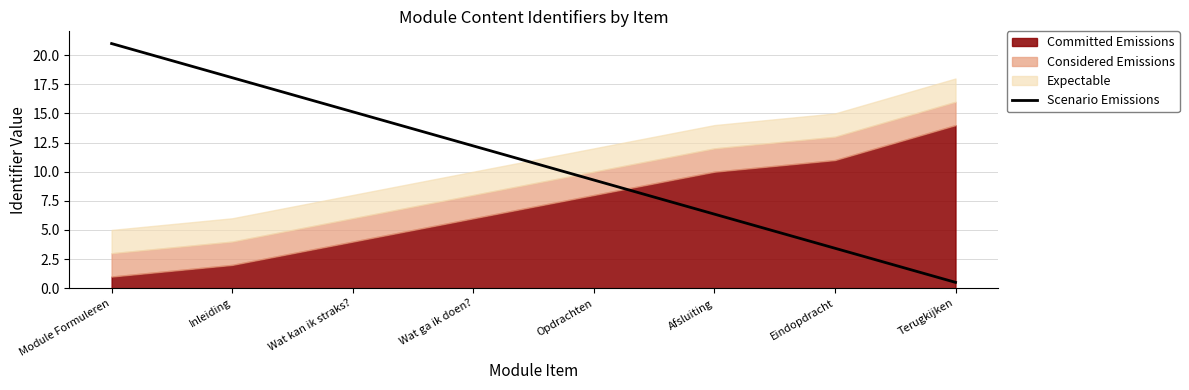

How many data points are above 12?

4